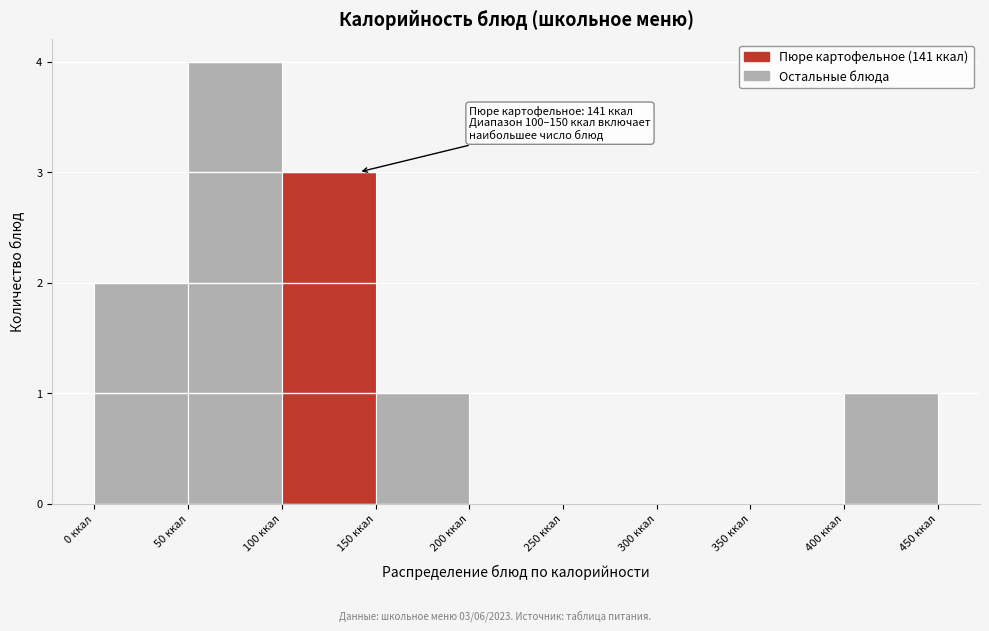

Over which range of the x-axis is the bar tallest?

50 to 100